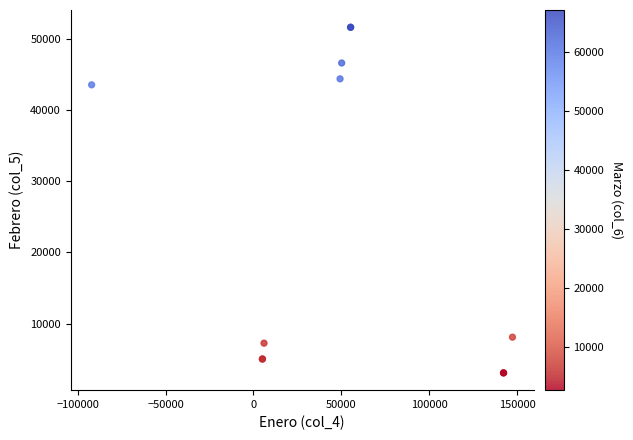

What Y value in the scatter plot is closest to 27354?

43553.5